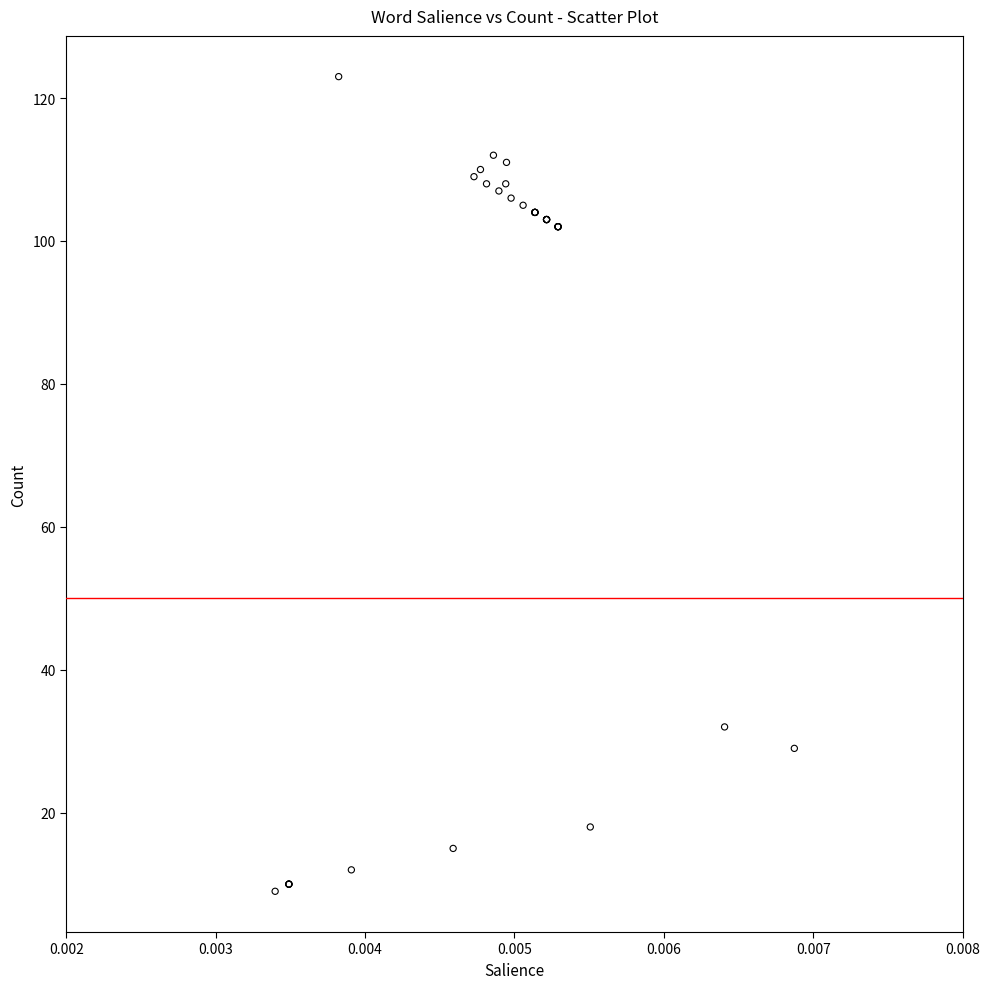

What Y value in the scatter plot is closest to 66?

32